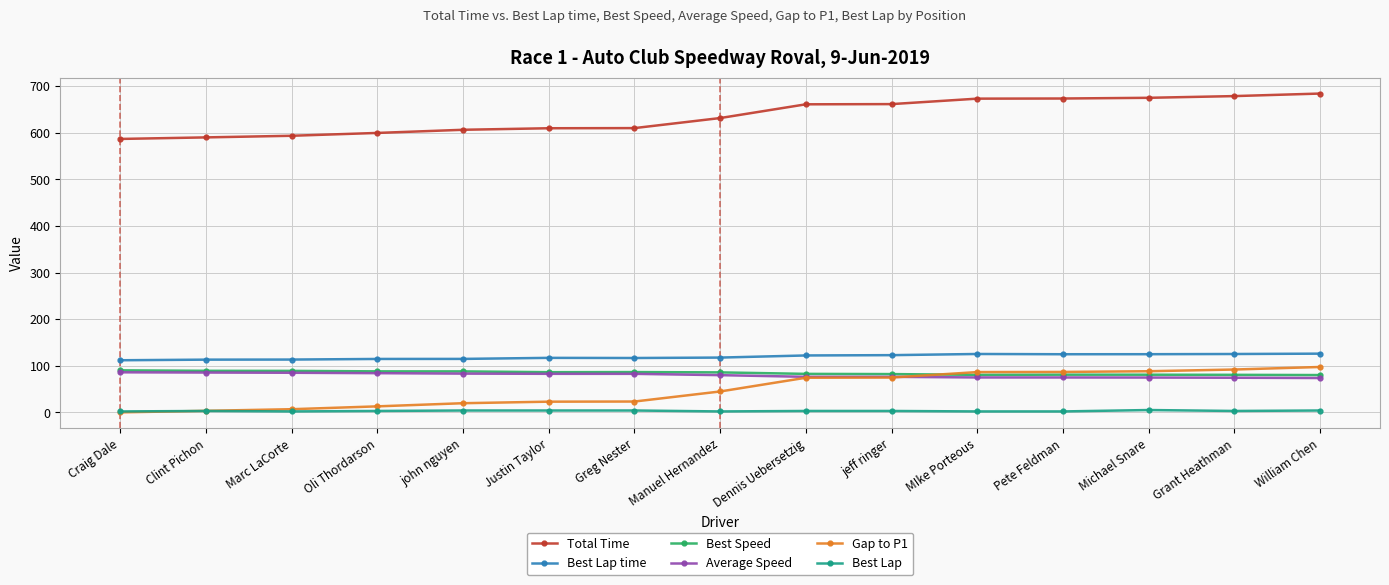

The value of Best Lap time at Manuel Hernandez is 117.5. True or false?

True